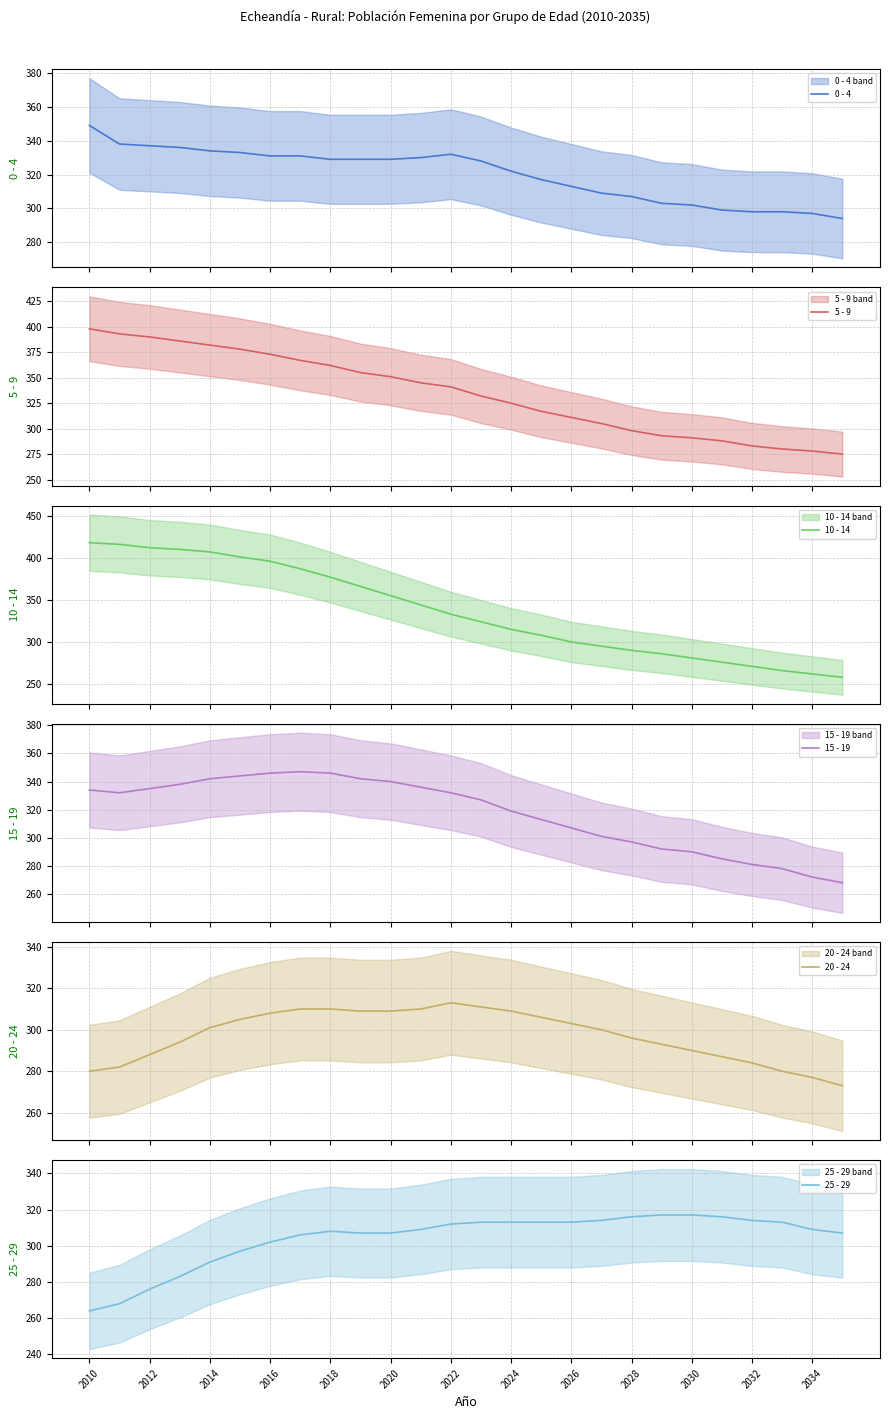

What is the minimum value for 0 - 4?

294